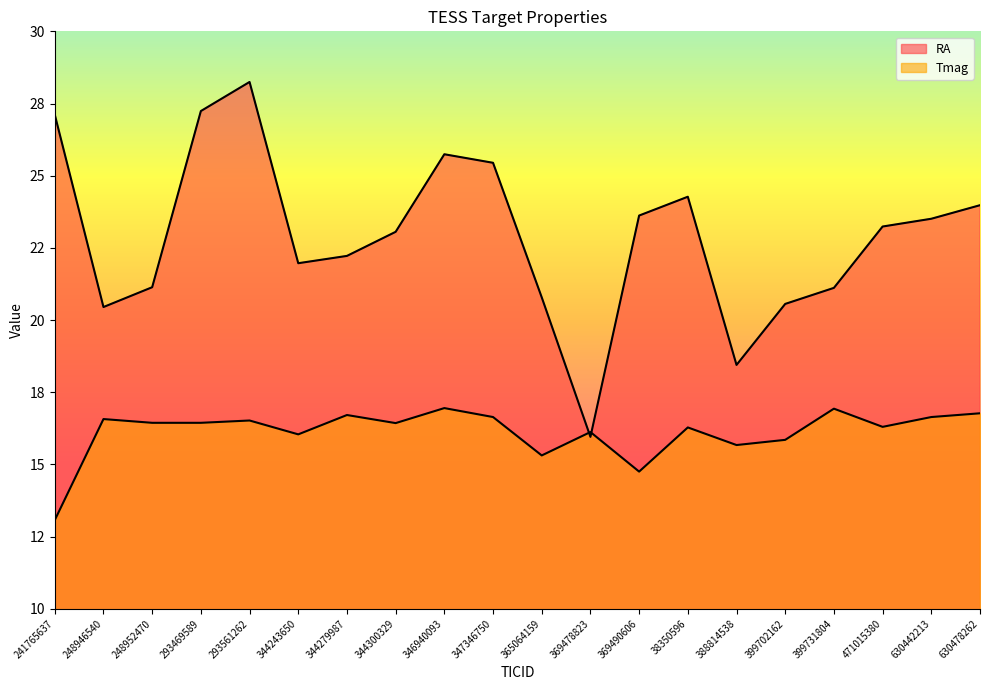

At 630442213, list the series in order from smallest to largest.

Tmag, RA